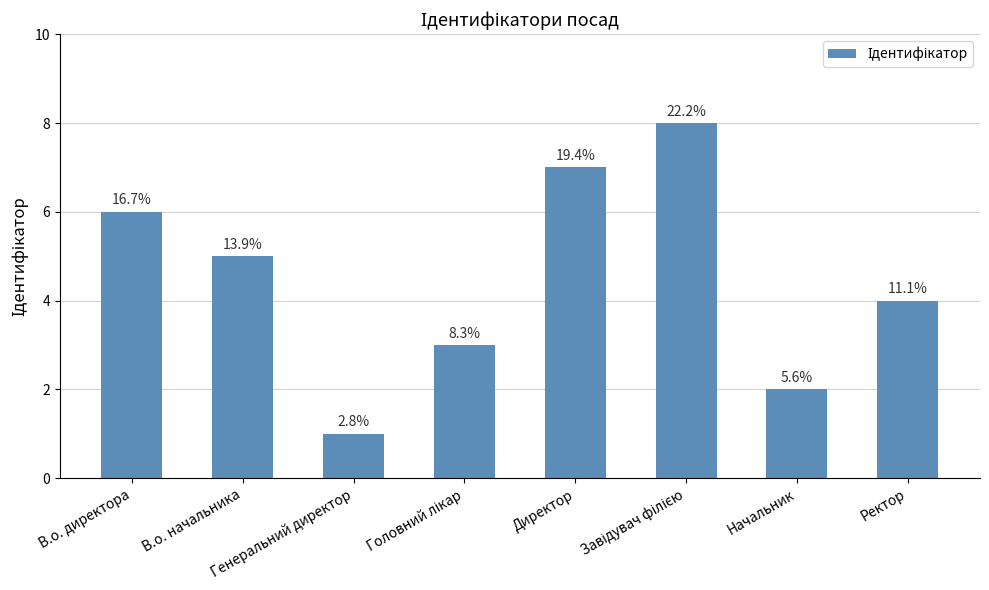

What is the label of the 5th bar from the left?

Директор